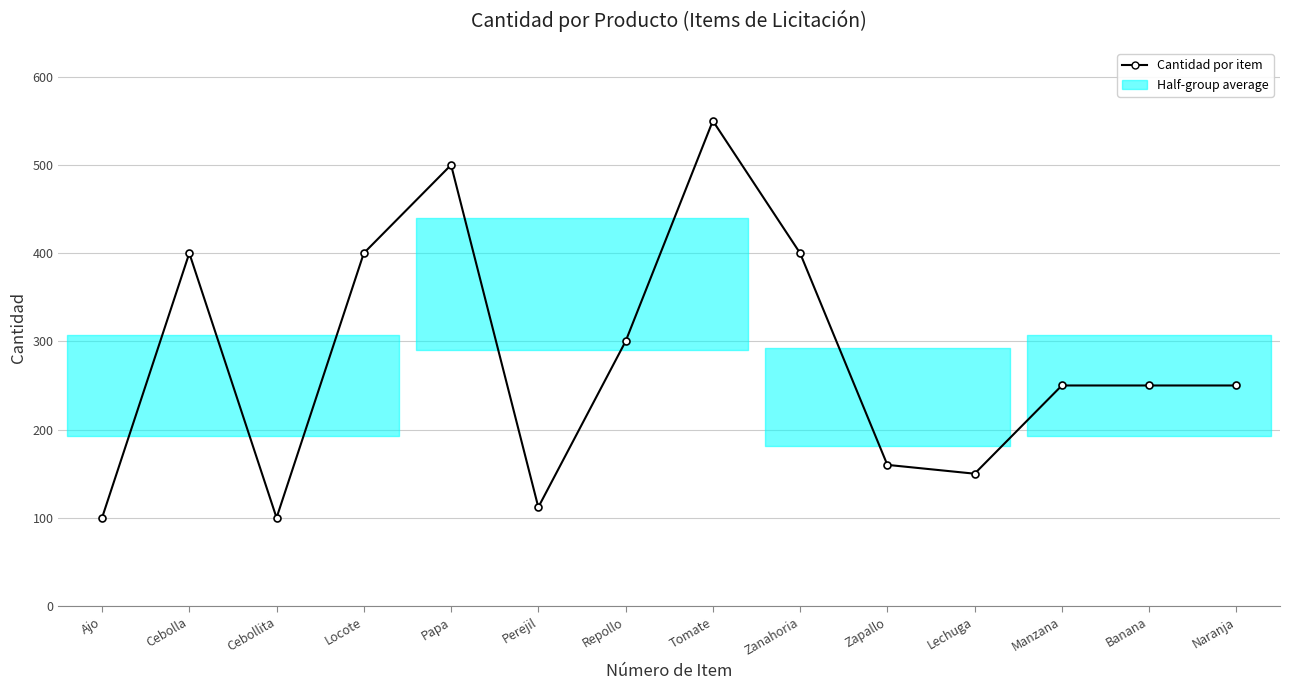

What is the change in value from Cebolla to Perejil?

-288